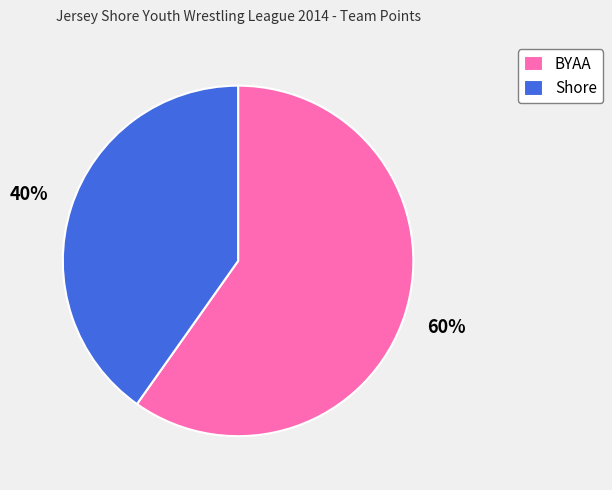

To the nearest percent, what is the average slice percentage?

50%